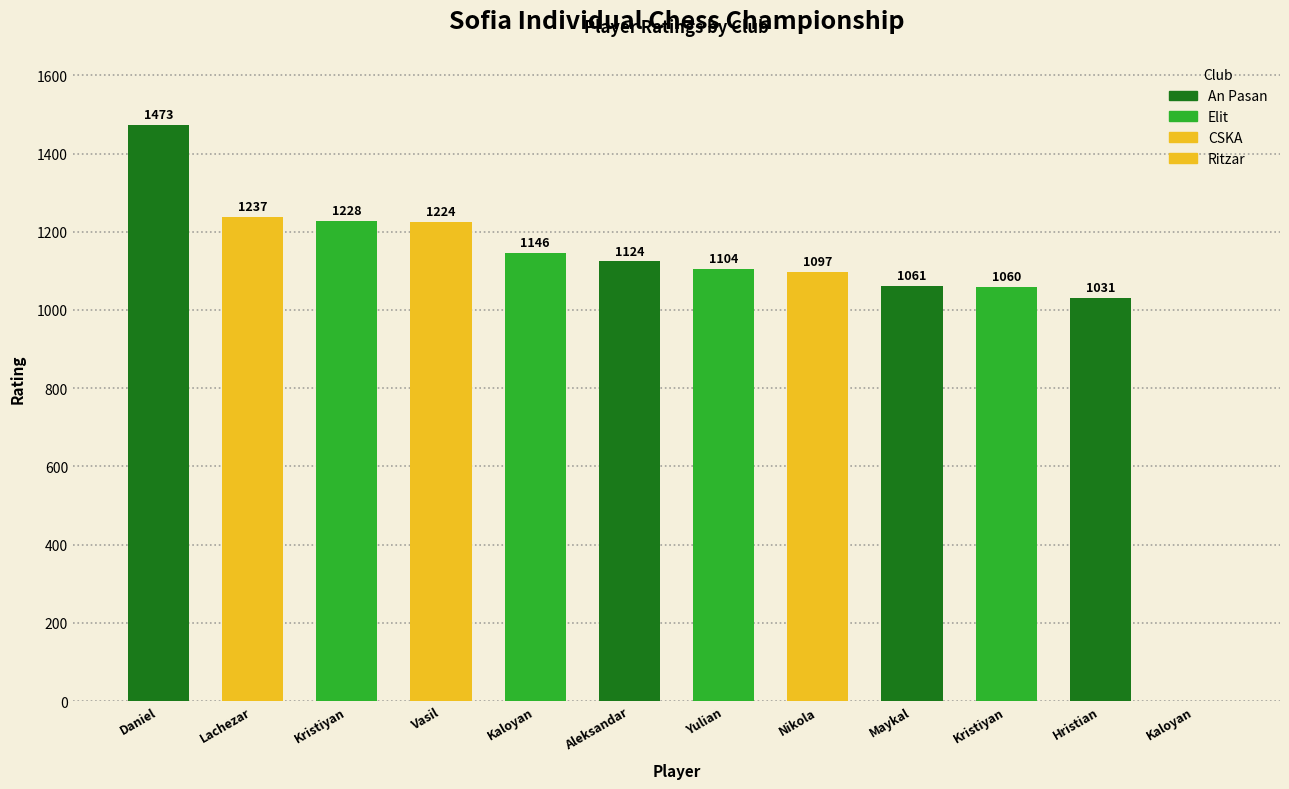

Reading right to left, list all the values displayed in this chart.

Kaloyan=0	Hristian=1031	Kristiyan=1060	Maykal=1061	Nikola=1097	Yulian=1104	Aleksandar=1124	Kaloyan=1146	Vasil=1224	Kristiyan=1228	Lachezar=1237	Daniel=1473